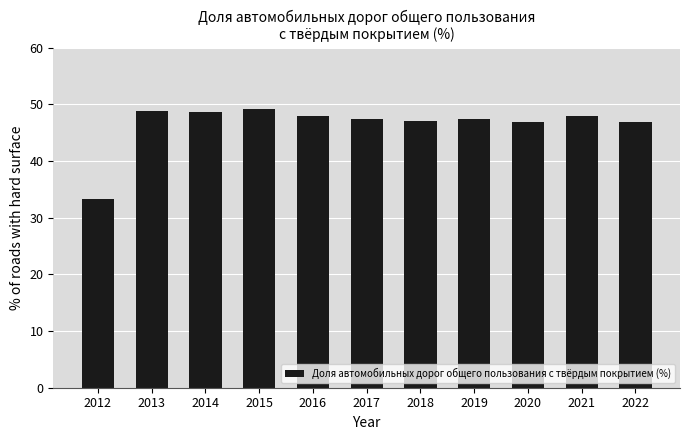

What is the sum of the values at 2016 and 2017?

95.4